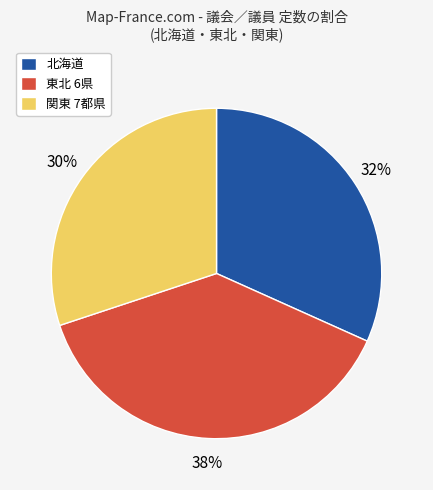

Between 関東 7都県 and 東北 6県, which is larger?

東北 6県